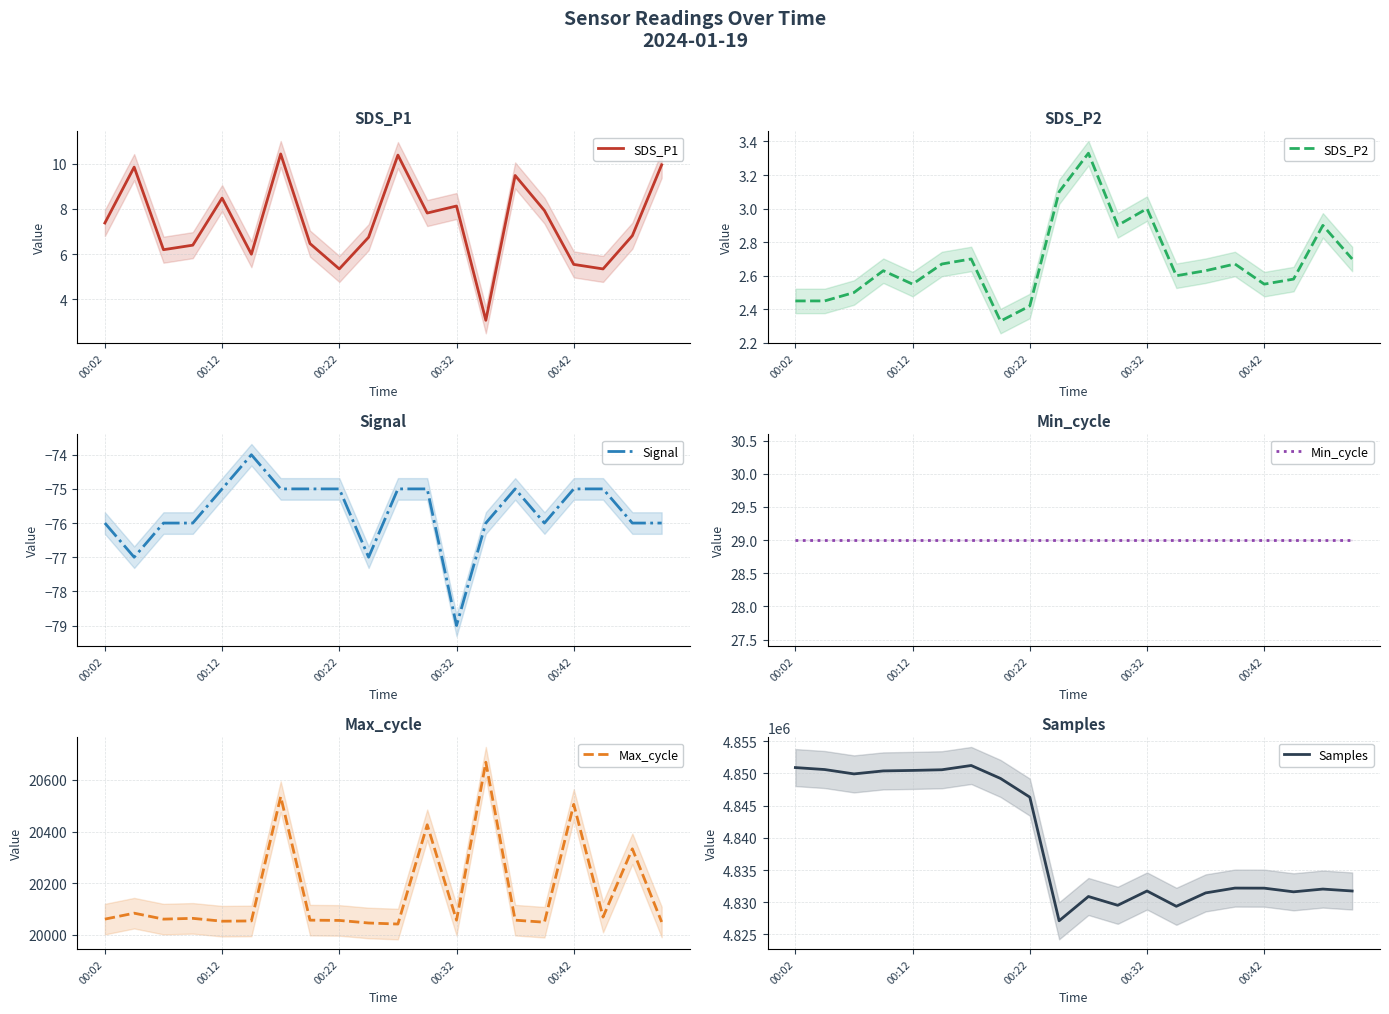

How many data points in Samples are less than 4832195?

10